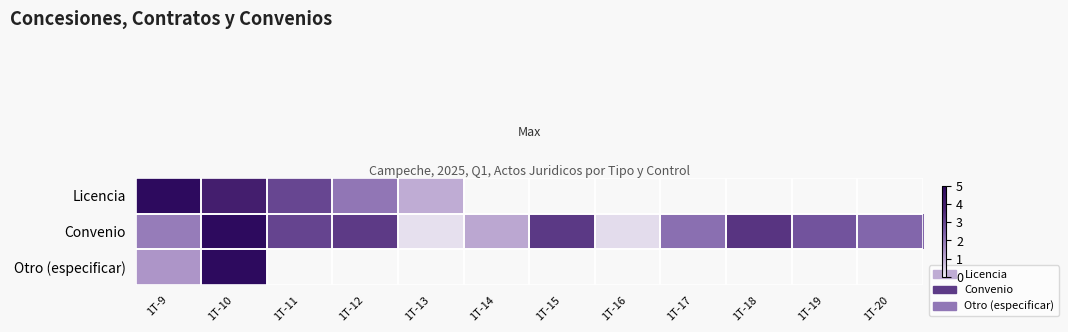

Is the value of Otro (especificar) at 1T-20 greater than the value of Convenio at 1T-15?

No